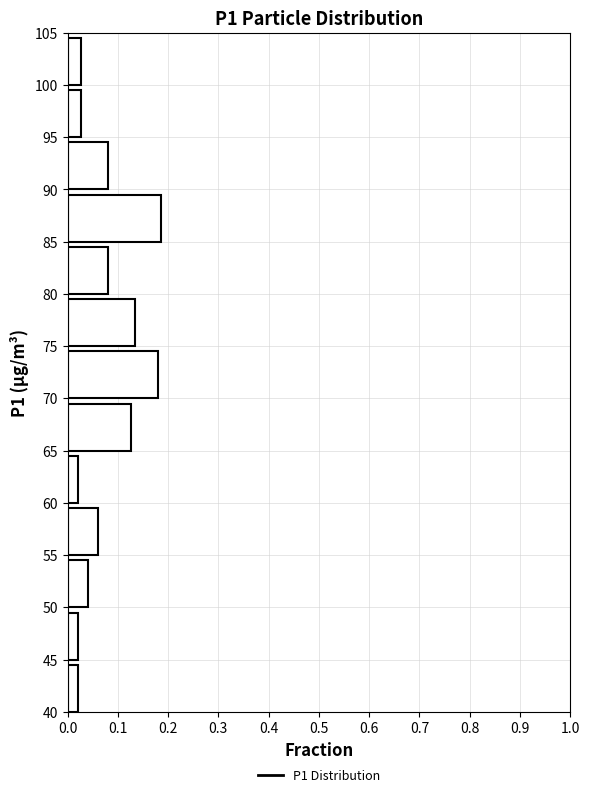

Reading bottom to top, list every bar in this chart as the range it spans on the y-axis followed by its length. The values are not printed on the chart, so give them approximately, as read against the axis.

40 to 45: 0.02
45 to 50: 0.02
50 to 55: 0.04
55 to 60: 0.06
60 to 65: 0.02
65 to 70: 0.13
70 to 75: 0.18
75 to 80: 0.13
80 to 85: 0.08
85 to 90: 0.19
90 to 95: 0.08
95 to 100: 0.03
100 to 105: 0.03